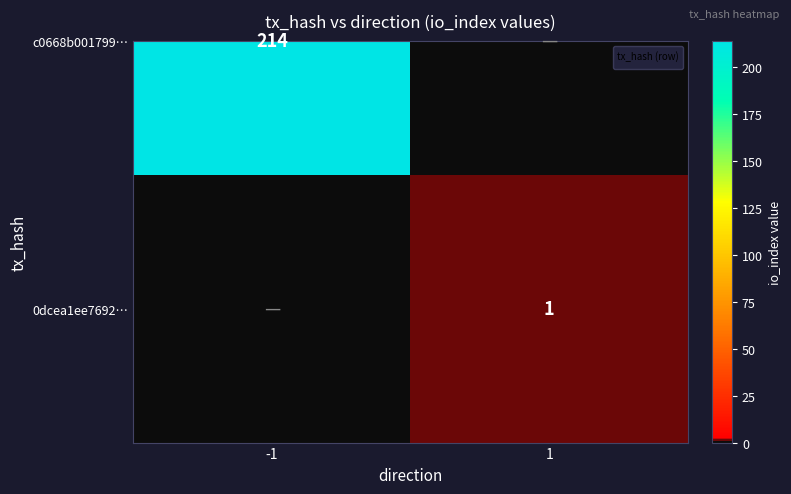

What is the difference between the maximum and minimum values?

1